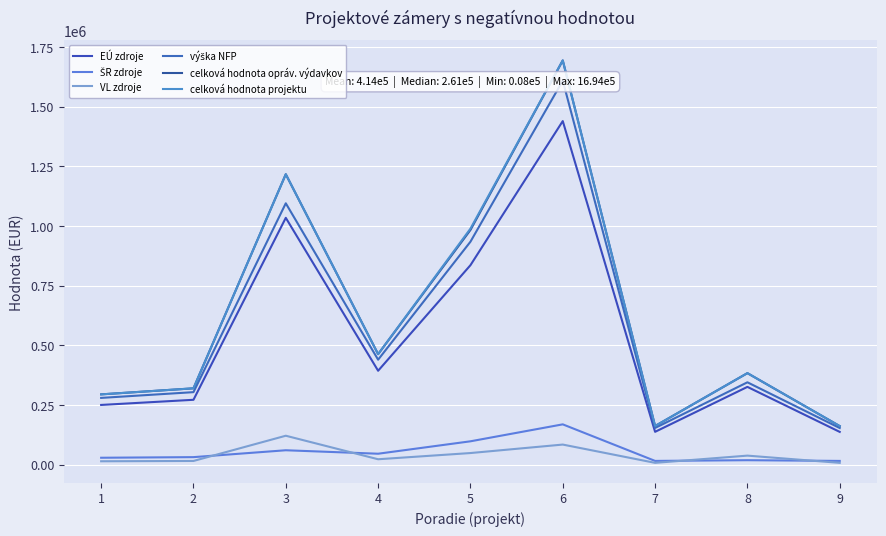

Reading left to right, list all the values displayed in this chart.

EÚ zdroje: 250658.4	272208.2	1034373.4	393832.2	835926.0	1439546.4	138022.7	326290.0	137744.0
ŠR zdroje: 29489.2	32024.5	60845.5	46333.2	98344.2	169358.4	16238.0	19193.5	16205.2
VL zdroje: 14744.6	16012.2	121691.0	23166.6	49172.1	84679.2	8119.0	38387.1	8102.6
výška NFP: 280147.6	304232.8	1095218.9	440165.5	934270.2	1608904.8	154260.7	345483.5	153949.2
celková hodnota opráv. výdavkov: 294892.2	320245.0	1216909.8	463332.1	983442.3	1693584.0	162379.6	383870.6	162051.8
celková hodnota projektu: 294892.2	320245.0	1216909.8	463332.1	989042.3	1693584.0	162379.6	383870.6	162051.8